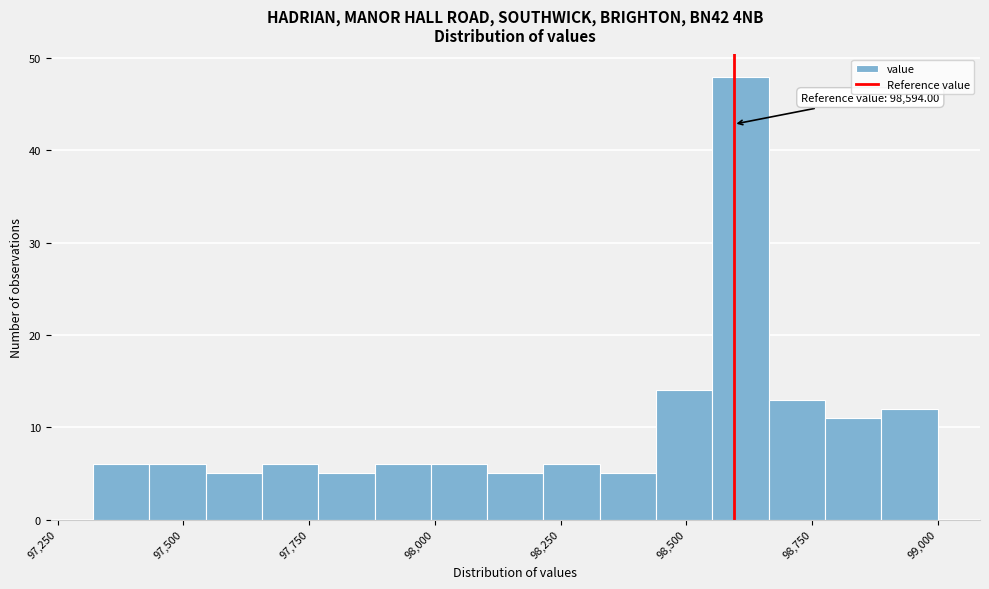

Around what value on the x-axis is the tallest bar? Give the approximate position of its centre, as read against the axis.

98600